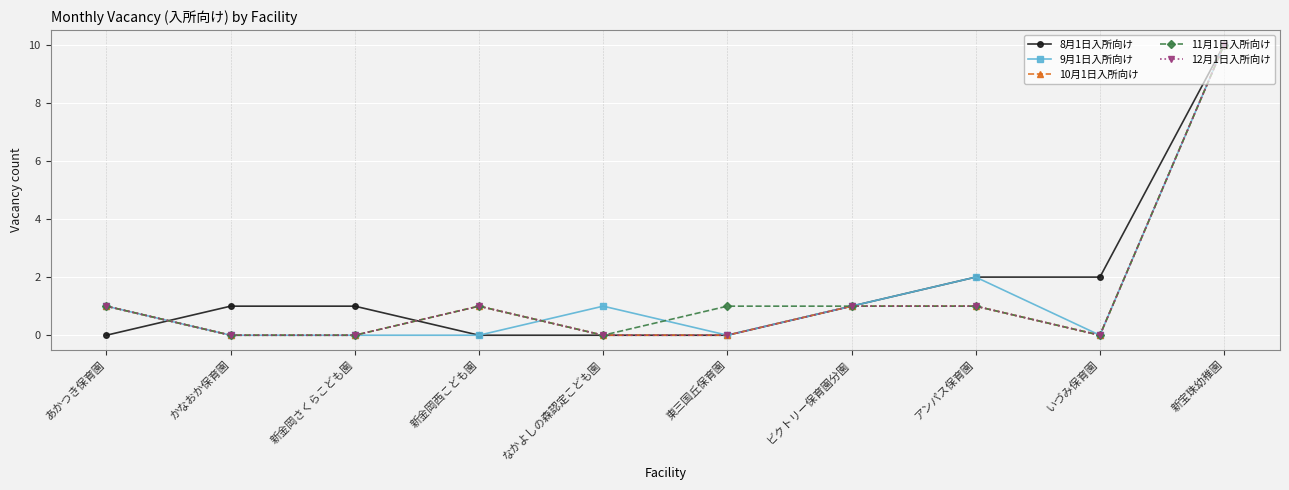

Is this an area chart (filled region under the line)?

No